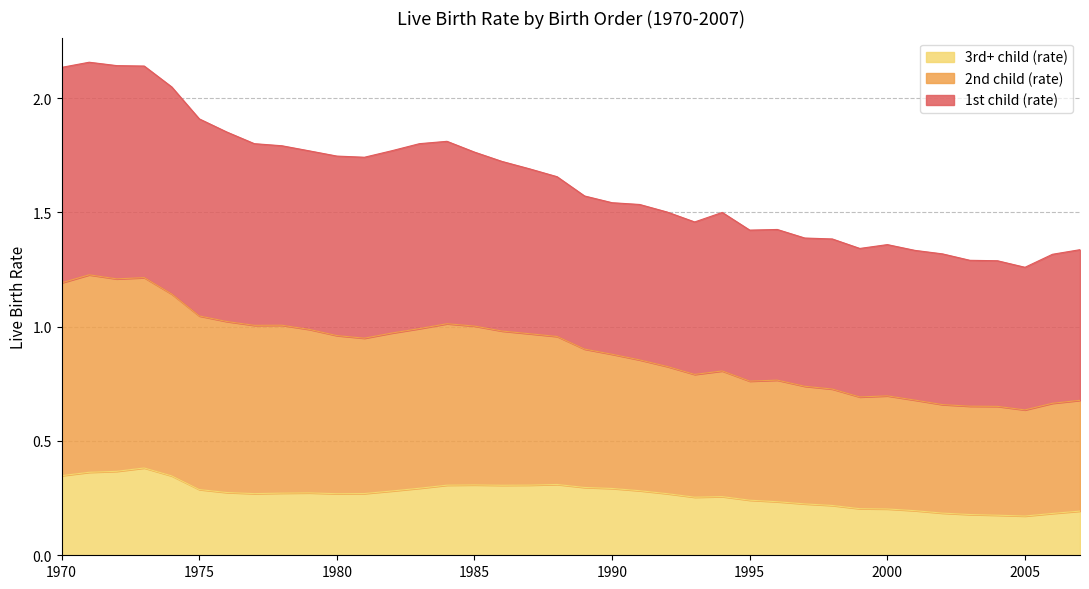

What is the difference between the highest and lowest values at 1990?

1.3